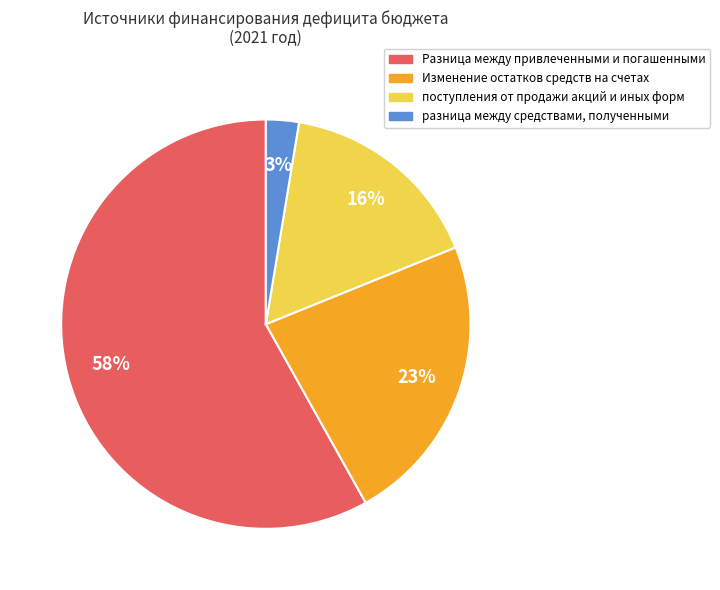

Count the number of slices in the pie.

4